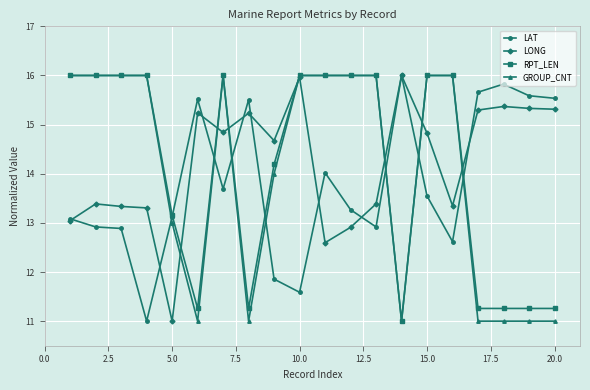

In LAT, how many points are higher than both neighbors (excluding endpoints)?

5